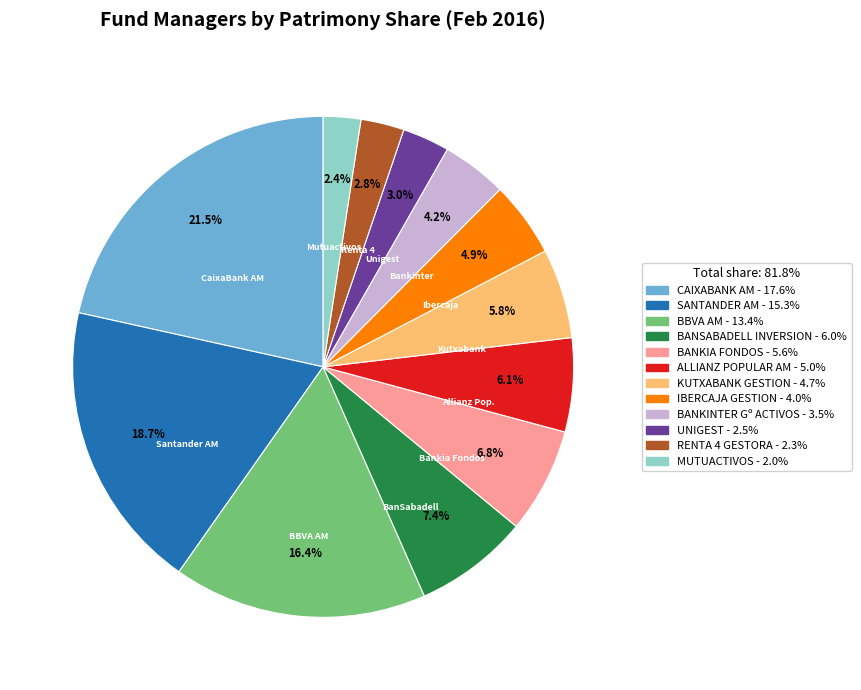

To the nearest percent, what is the difference between the BANSABADELL INVERSION and MUTUACTIVOS slice percentages?

5%